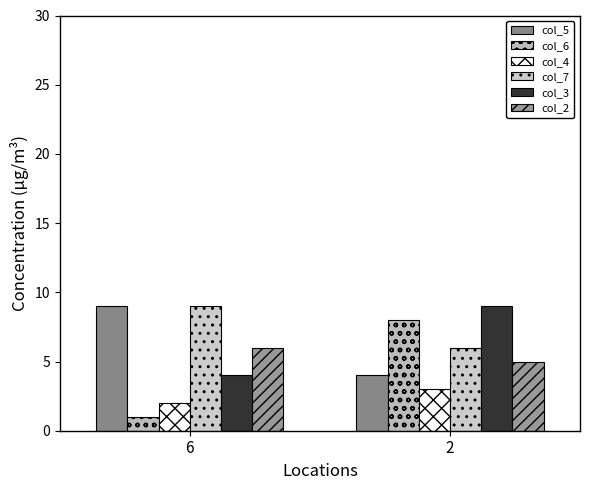

How many distinct data groups are displayed?

6